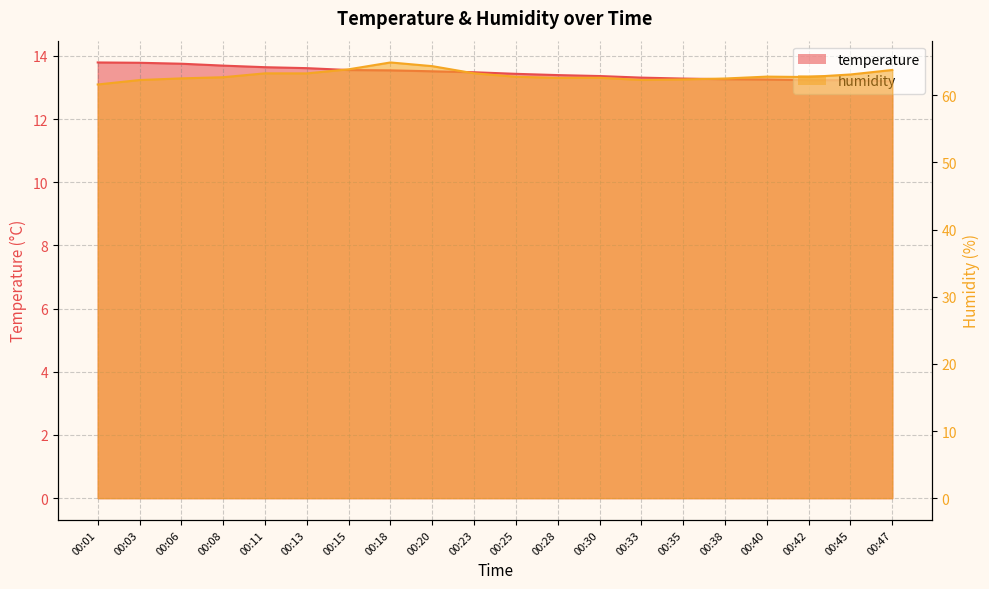

Which series has the largest range (max minus min)?

humidity